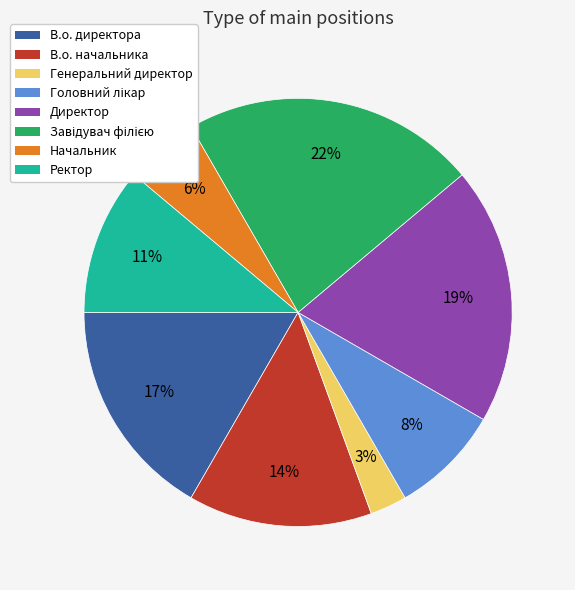

To the nearest percent, what is the difference between the Директор and Ректор slice percentages?

8%